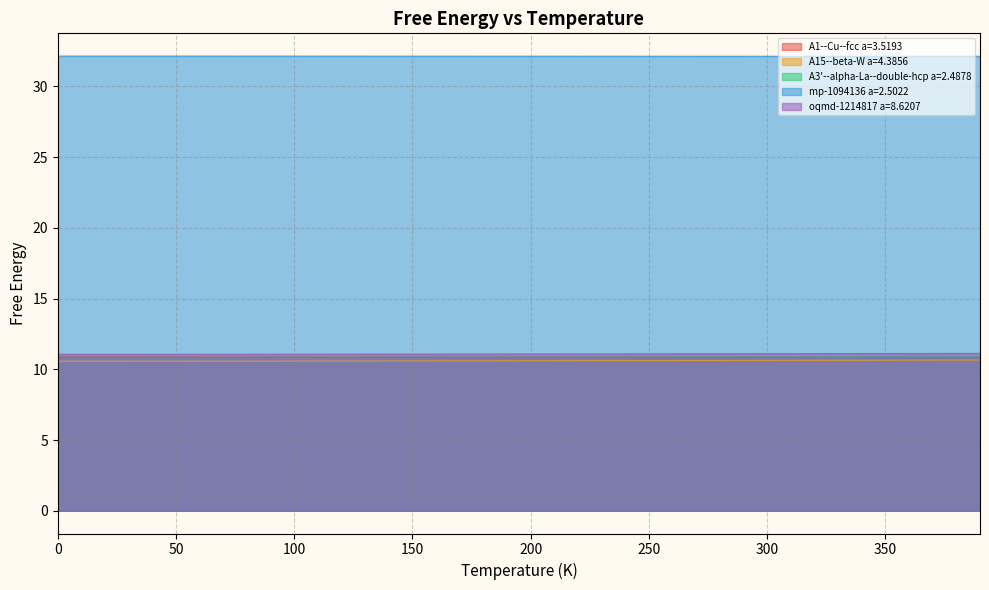

What is the sum of all mp-1094136 a=2.5022 values?

1285.7